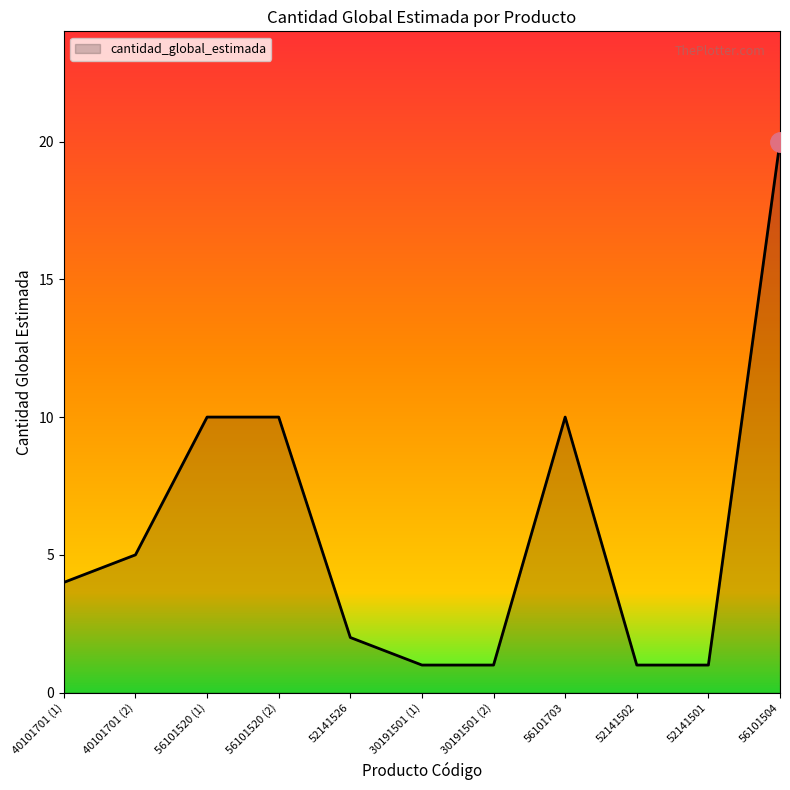

What is the difference between the maximum and minimum values?

19